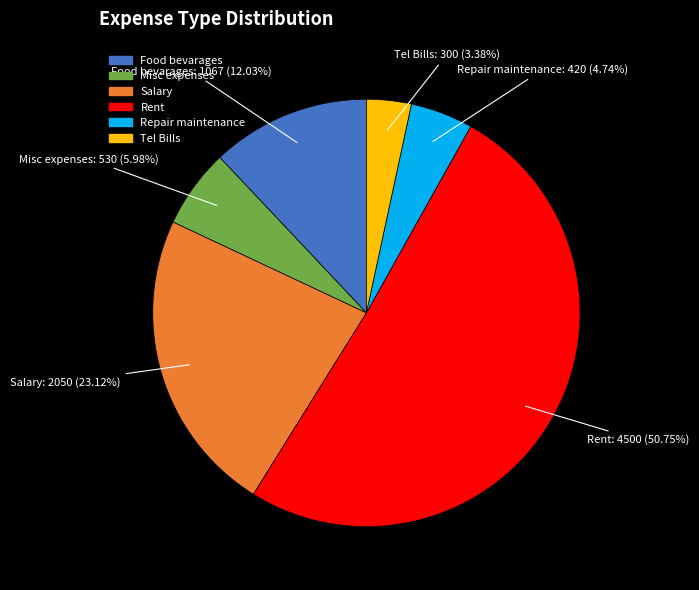

Is there a majority slice in this chart?

Yes